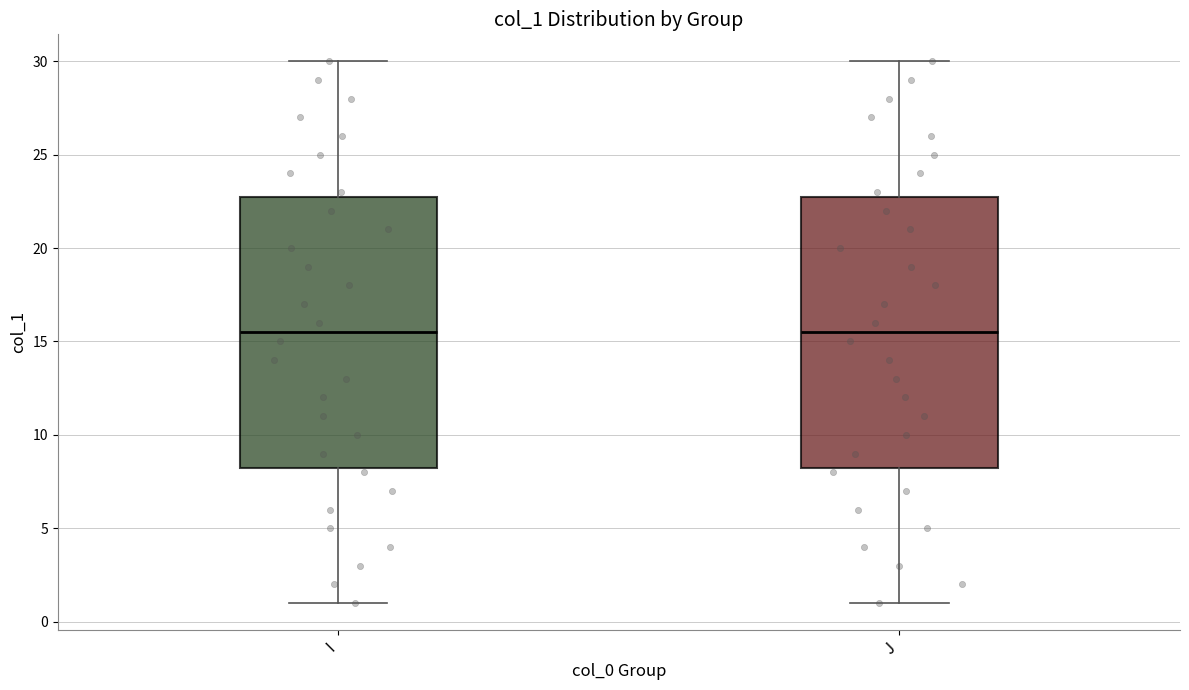

Reading left to right, read every box against the y-axis: the position of its median line, the range the box covers, and the ends of its whiskers. The values are not printed on the chart, so give them approximately, as read against the axis.

I: median 15.5, box 8.5 to 23.0, whiskers 1.0 to 30.0
J: median 15.5, box 8.5 to 23.0, whiskers 1.0 to 30.0